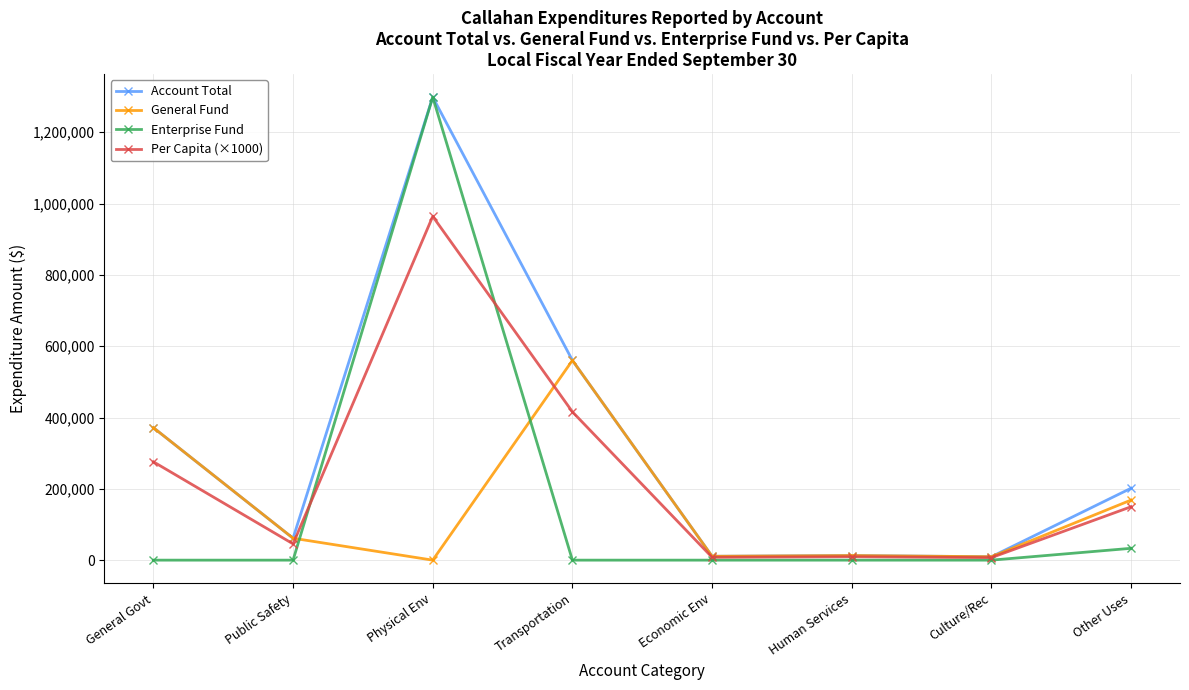

Is the value of General Fund at Human Services greater than the value of Account Total at Public Safety?

No